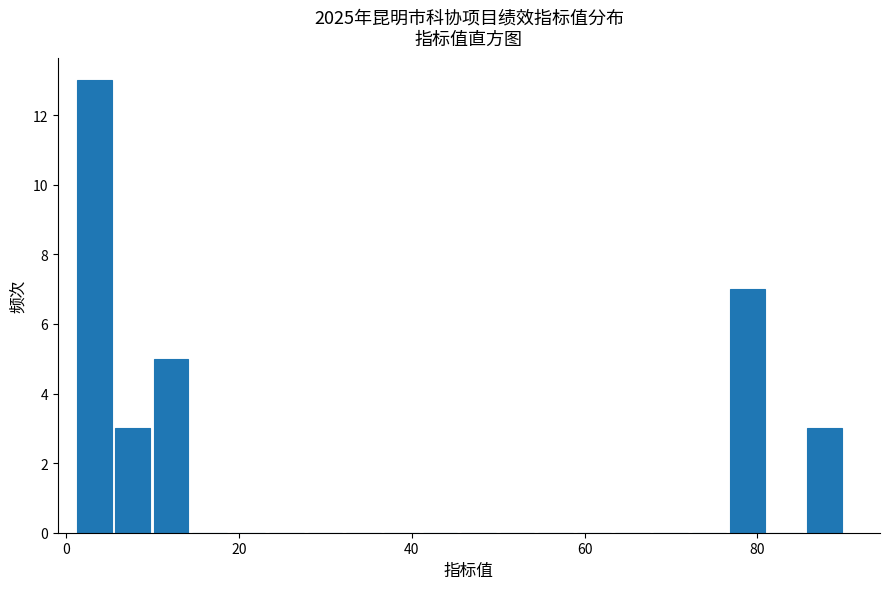

Around what value on the x-axis is the tallest bar? Give the approximate position of its centre, as read against the axis.

4